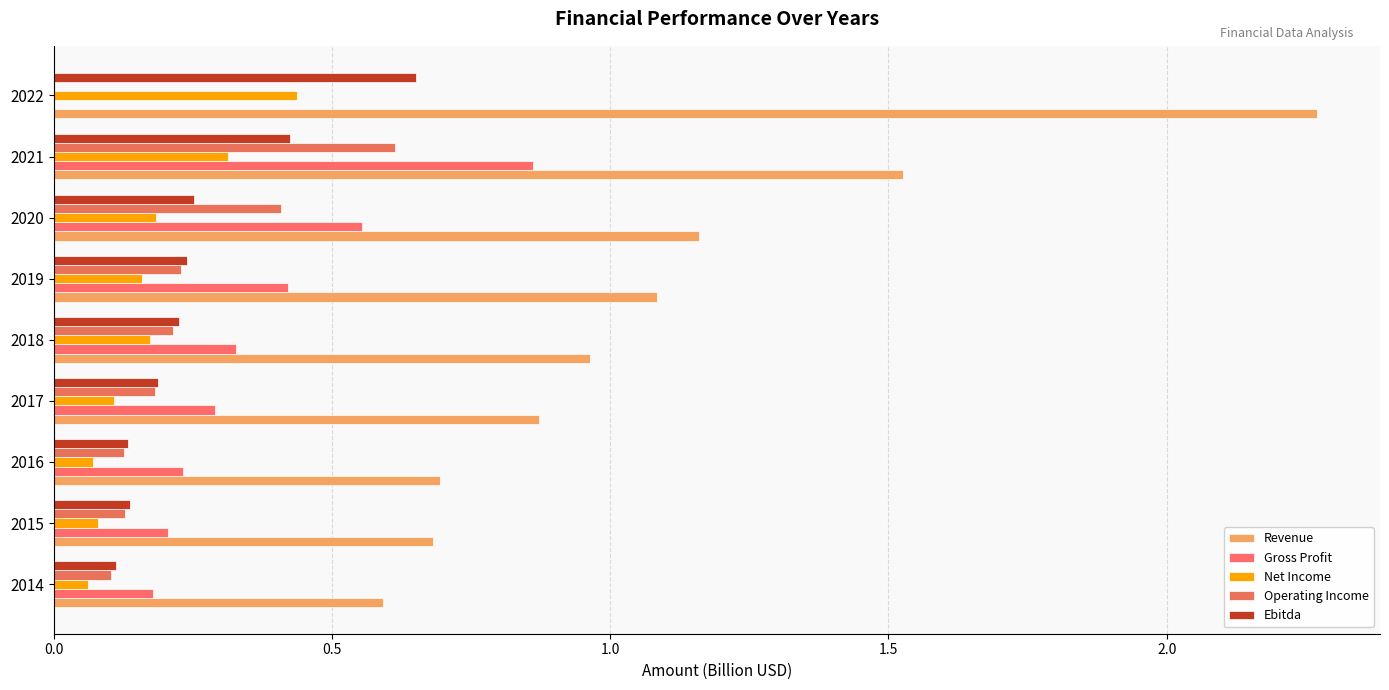

Count the number of data series in this chart.

5